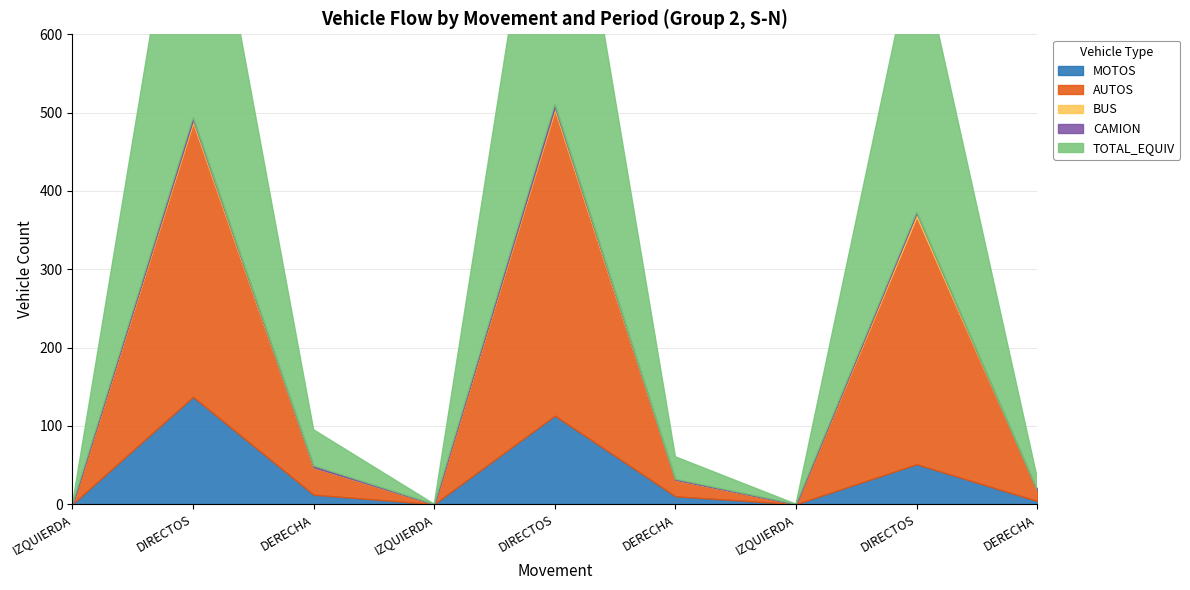

True or false: AUTOS has more than 2 points higher than both neighbors.

True